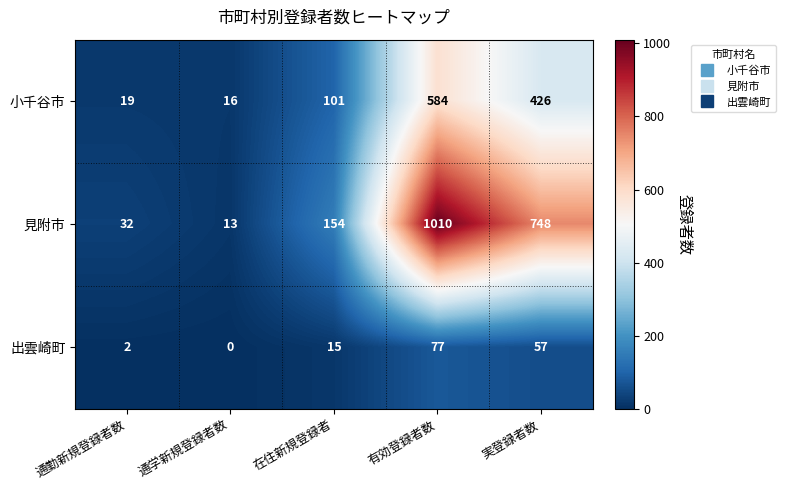

What is the difference between the second highest and minimum values in the 出雲崎町 series?

57